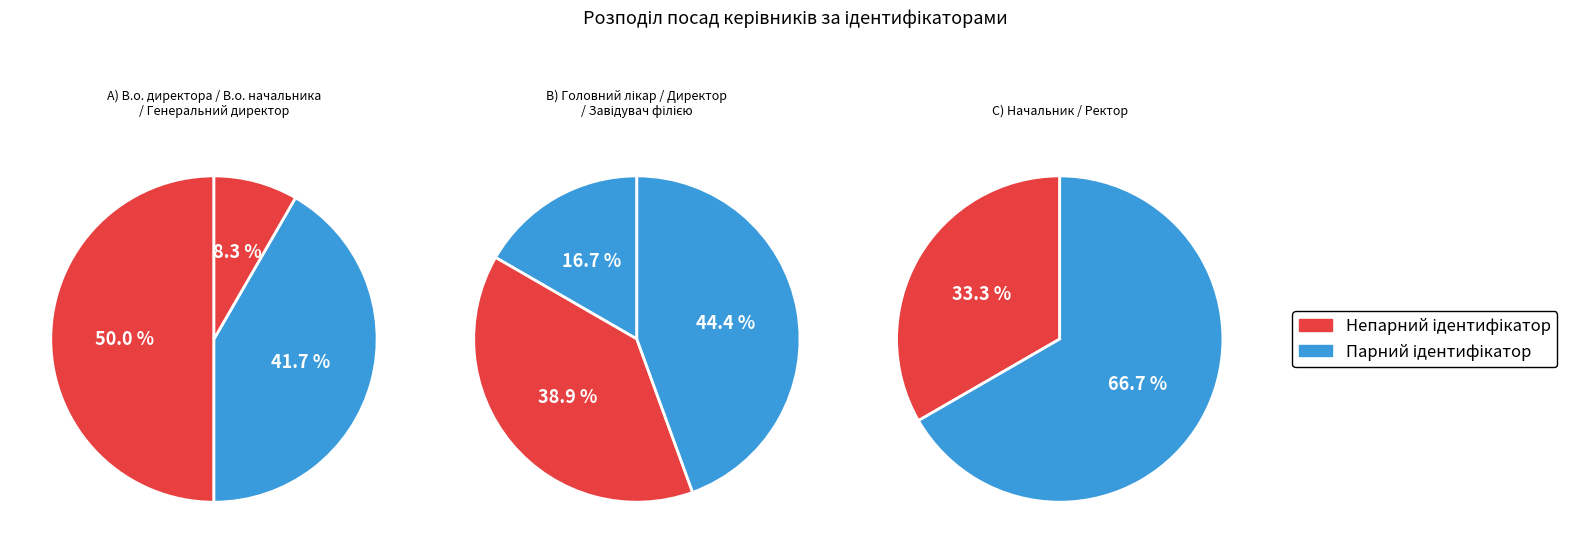

True or false: Завідувач філією accounts for 22% of the total.

True